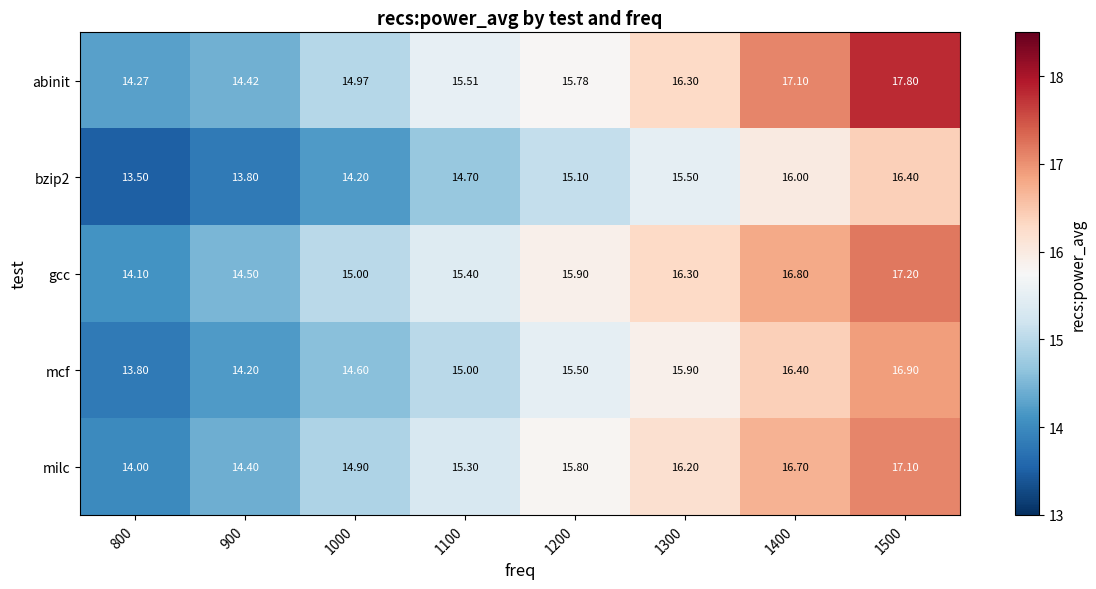

Which series has the largest range (max minus min)?

abinit